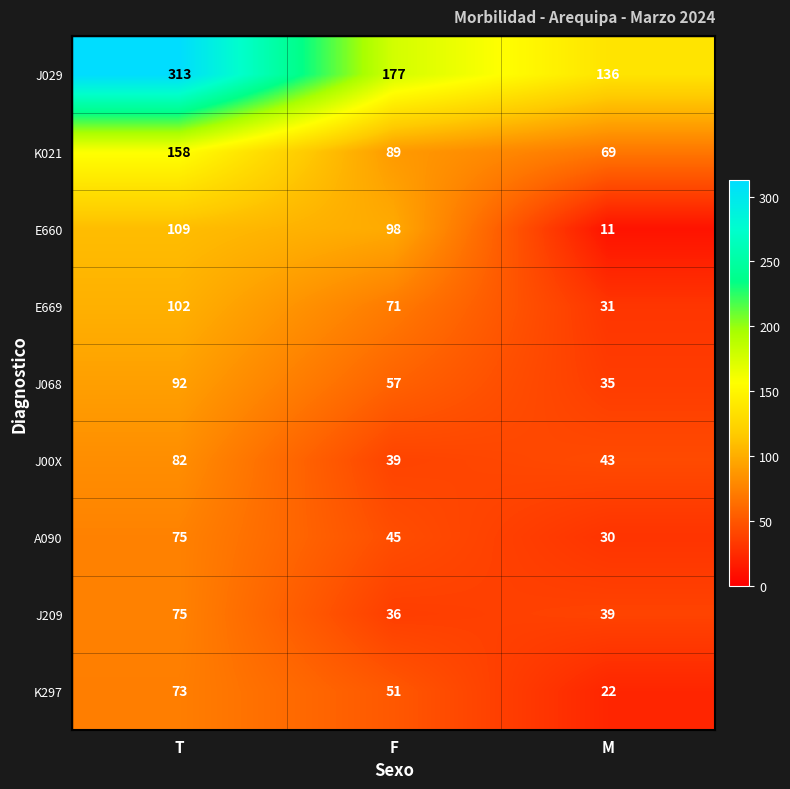

At which category is the sum across all series the highest?

T